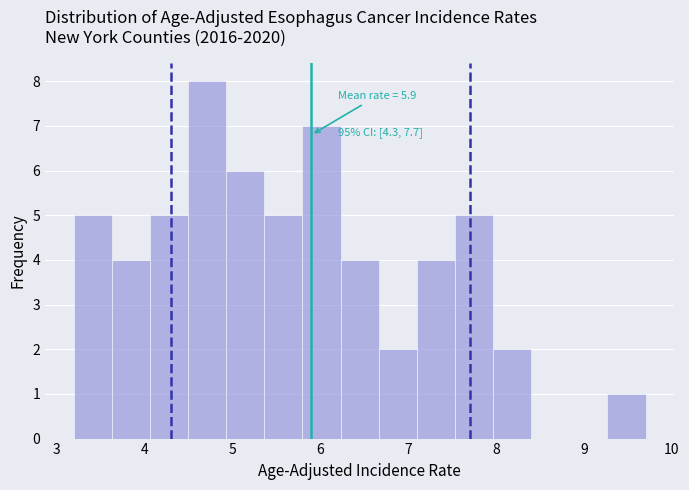

Which range on the x-axis has the tallest bar?

4.5 to 4.9